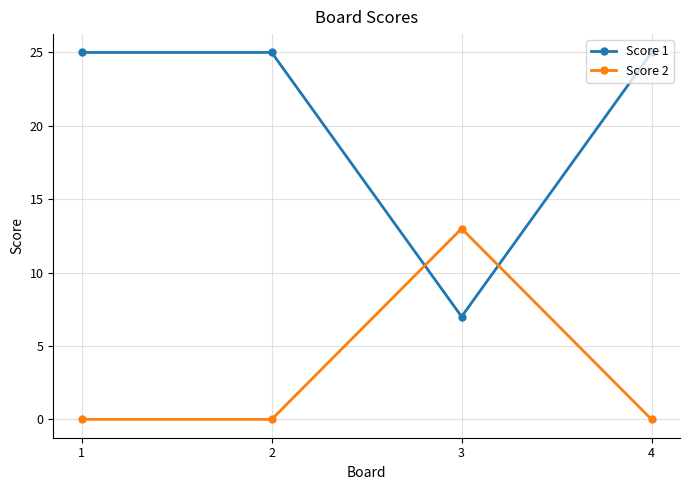

Reading right to left, list all the values displayed in this chart.

Score 1: 4=25	3=7	2=25	1=25
Score 2: 4=0	3=13	2=0	1=0